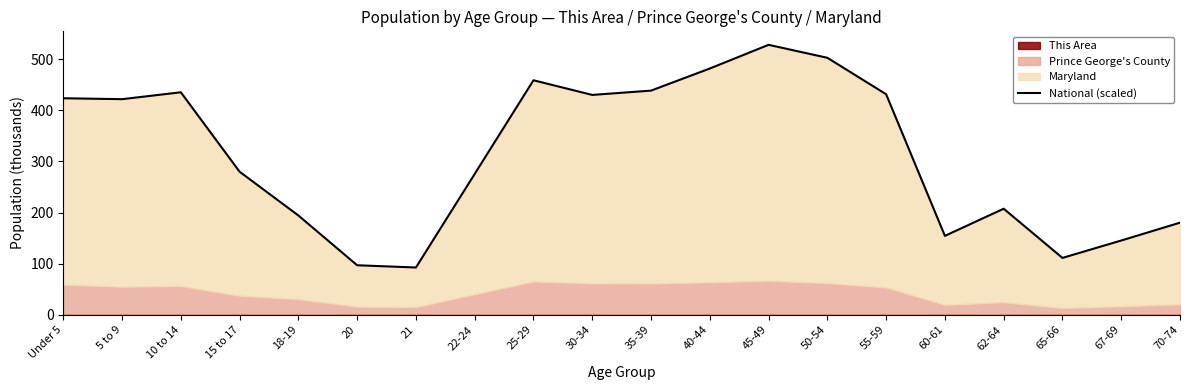

What is the ratio of the value at 30-34 to the value at 15 to 17?

1.5